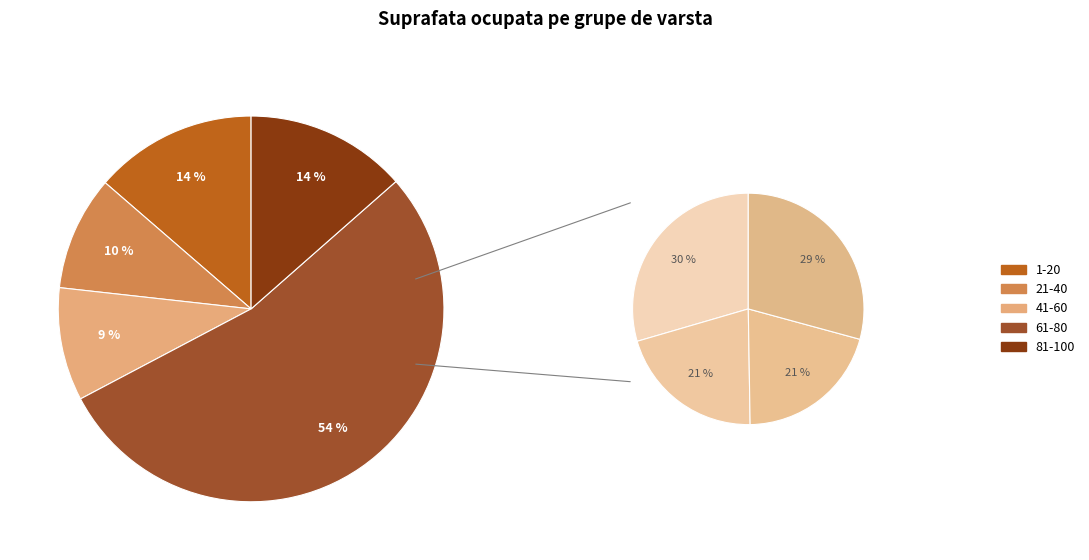

To the nearest percent, what portion does 21-40 represent?

10%